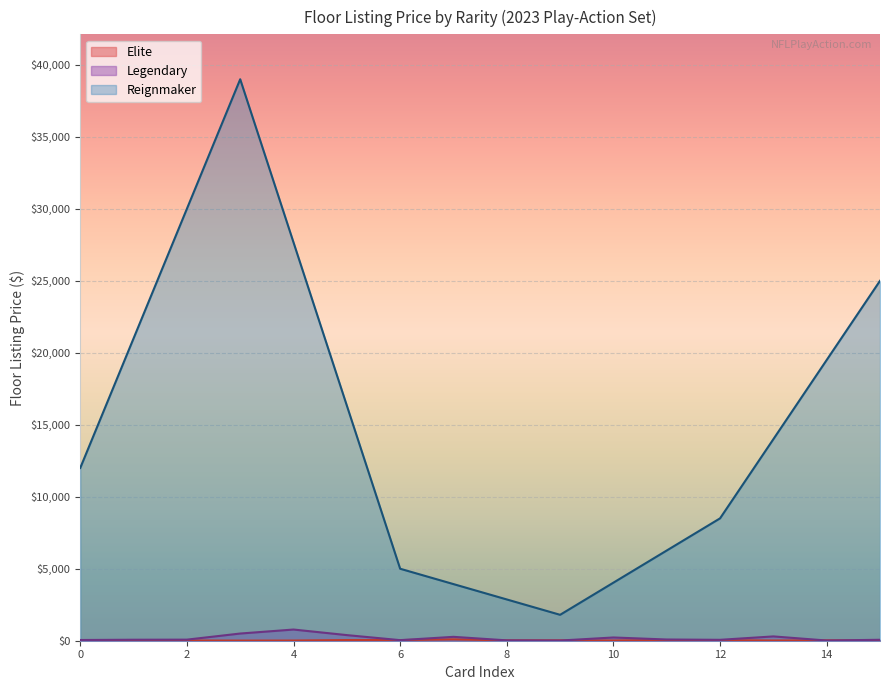

The value of Reignmaker at 0 is 17524.6. True or false?

False